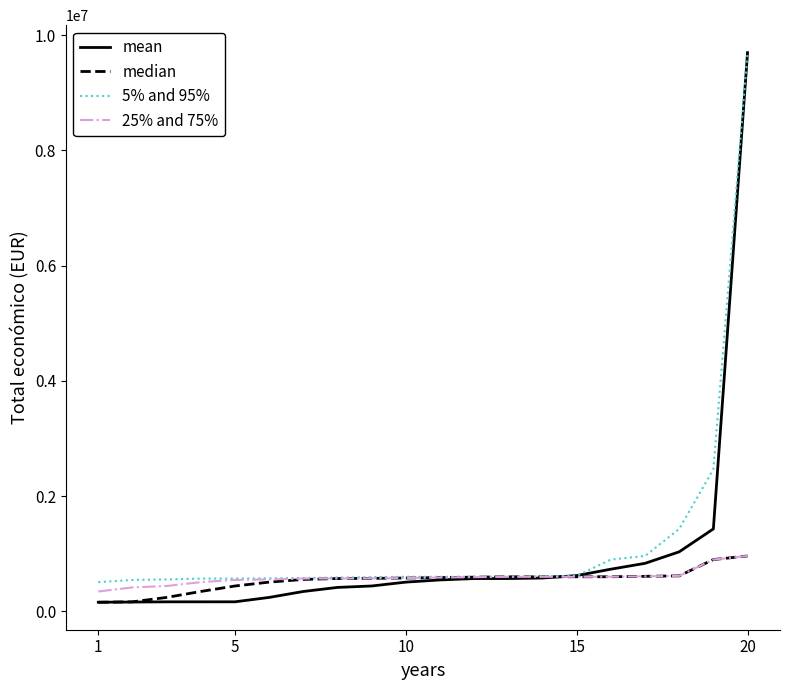

Which series has the widest spread of values?

mean